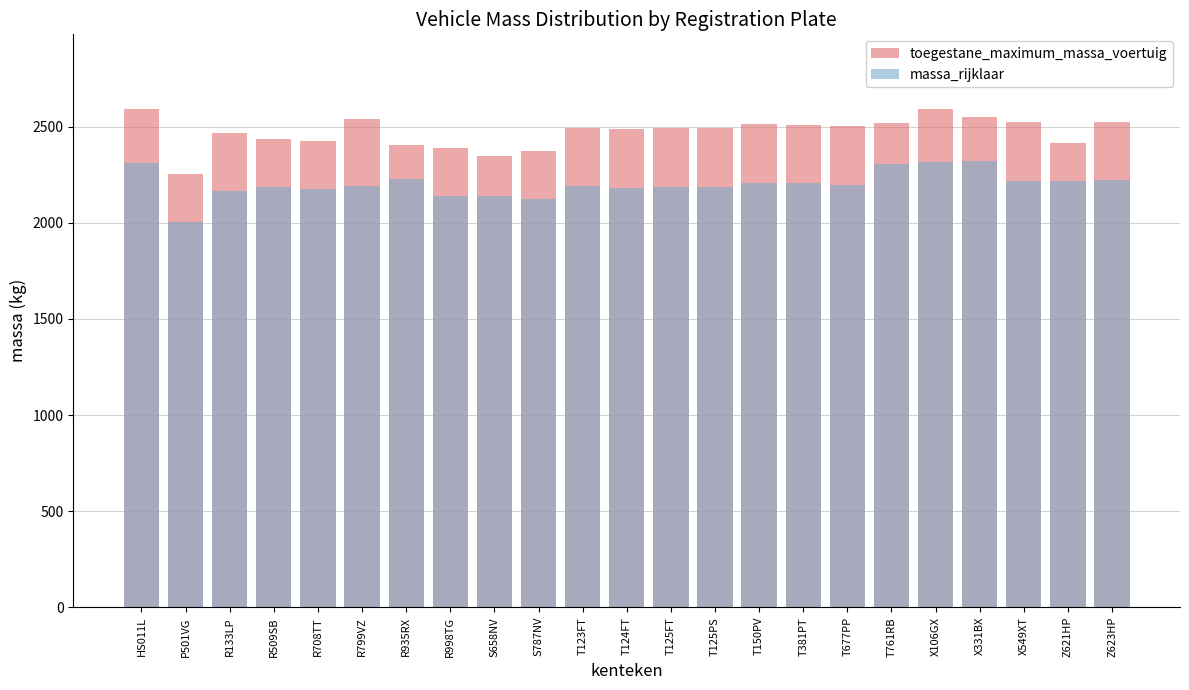

Is it true that toegestane_maximum_massa_voertuig equals 1439 at R799VZ?

False